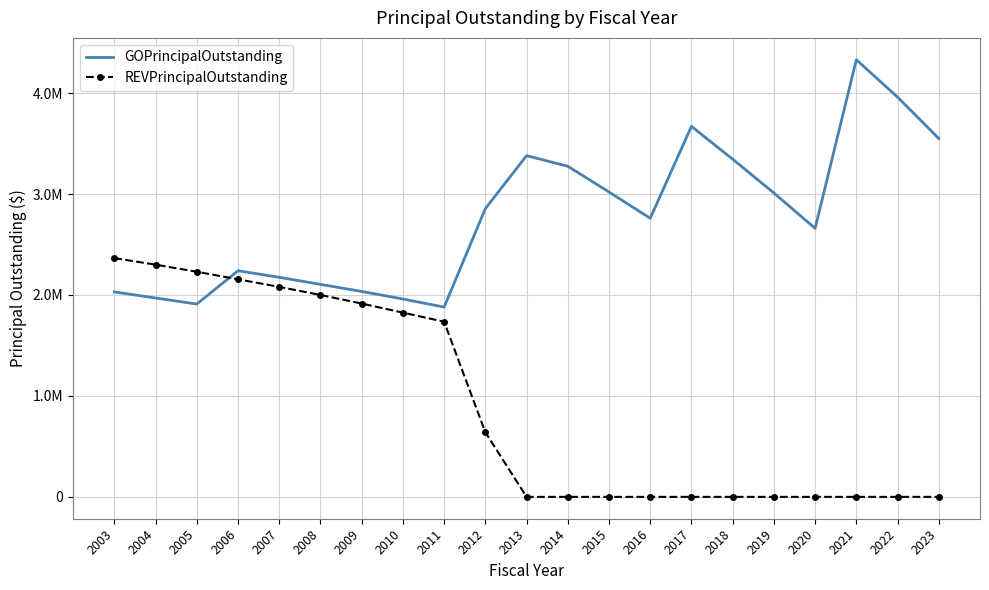

What are all the series names shown in the legend?

GOPrincipalOutstanding, REVPrincipalOutstanding